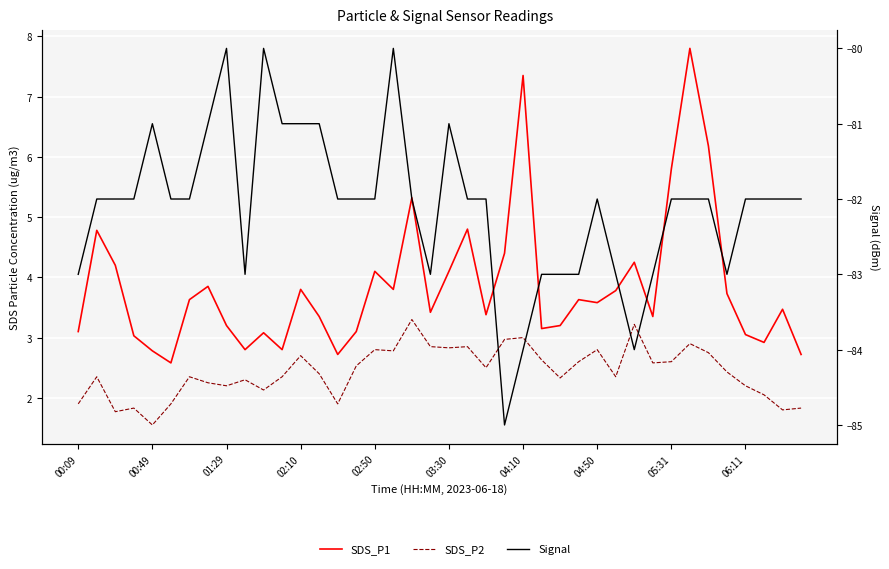

What is the difference between the Signal values at 04:10 and 30?

2.0